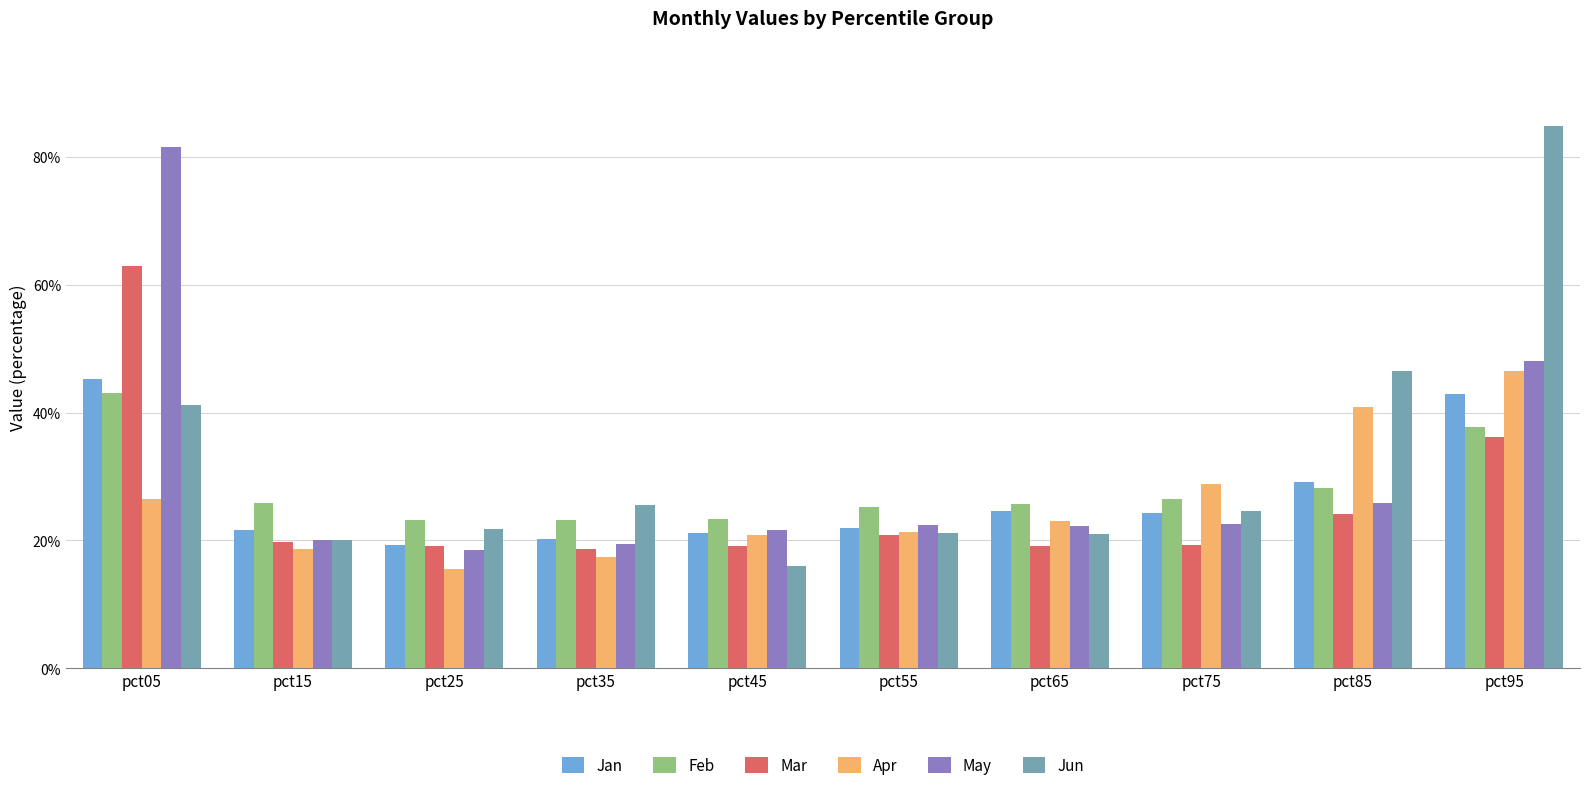

The value of Feb at pct95 is 0.1. True or false?

False